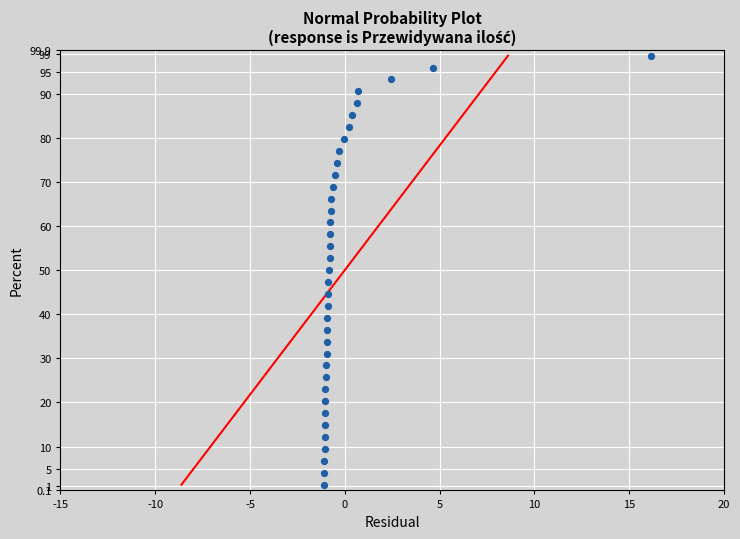

What is the range of X values (max minus min)?

17.2